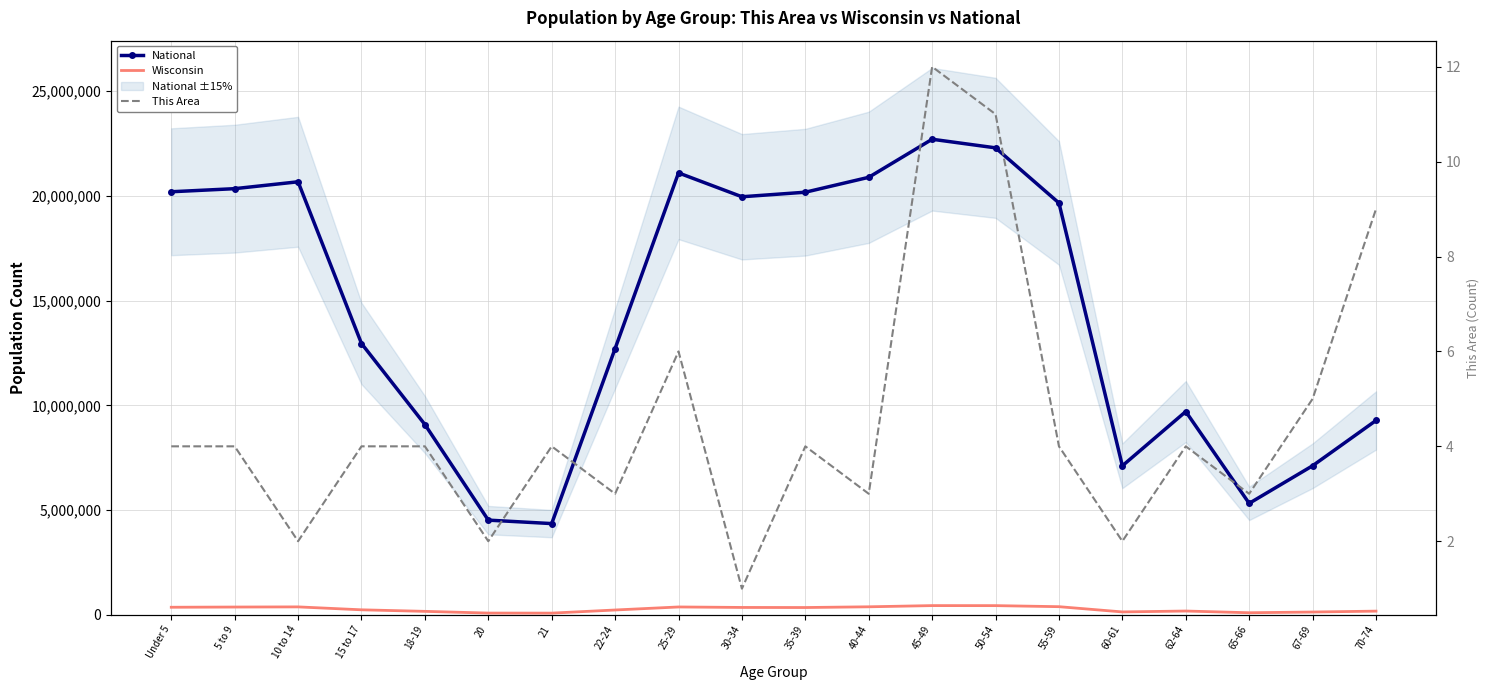

Is the value of National at 21 greater than the value of Wisconsin at 20?

Yes